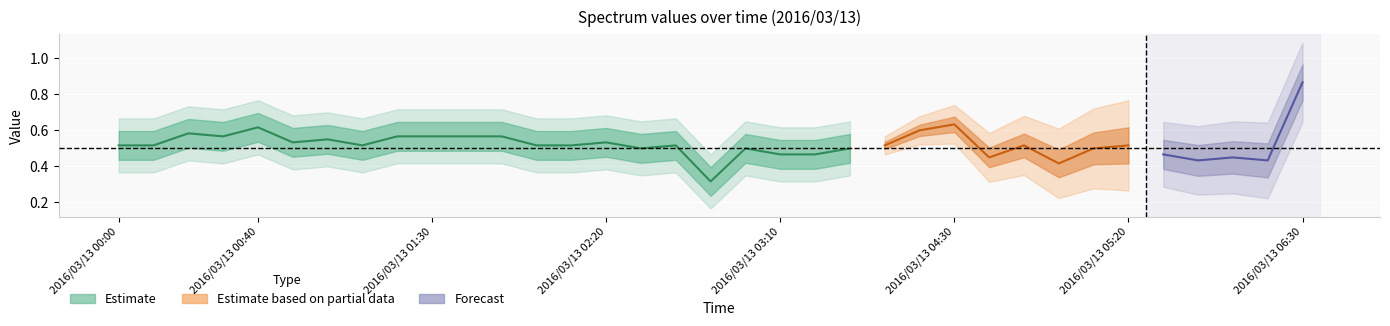

What is the sum of the 5.297 values at 2016/03/13 01:30 and 2016/03/13 02:40?

1.0